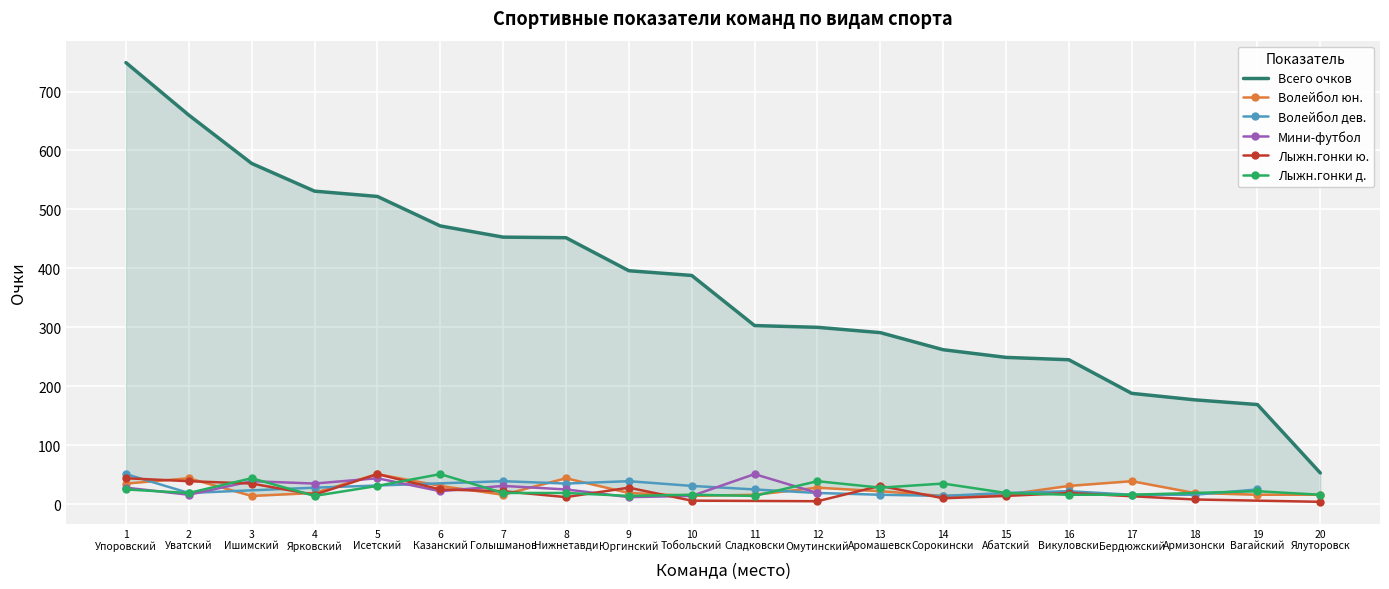

The chart shows a value of 1025 at 1 Упоровский. True or false?

False